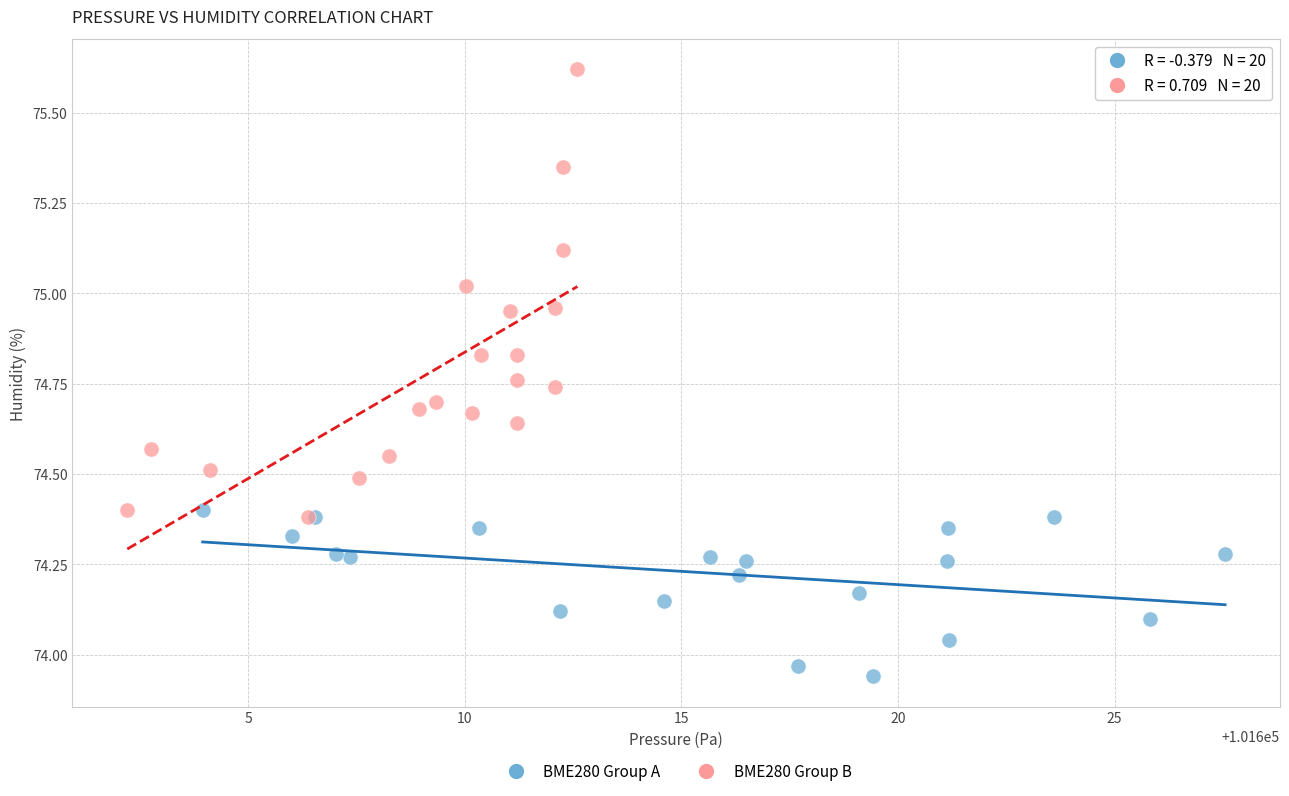

Which series contains the highest Y value?

BME280 Group B